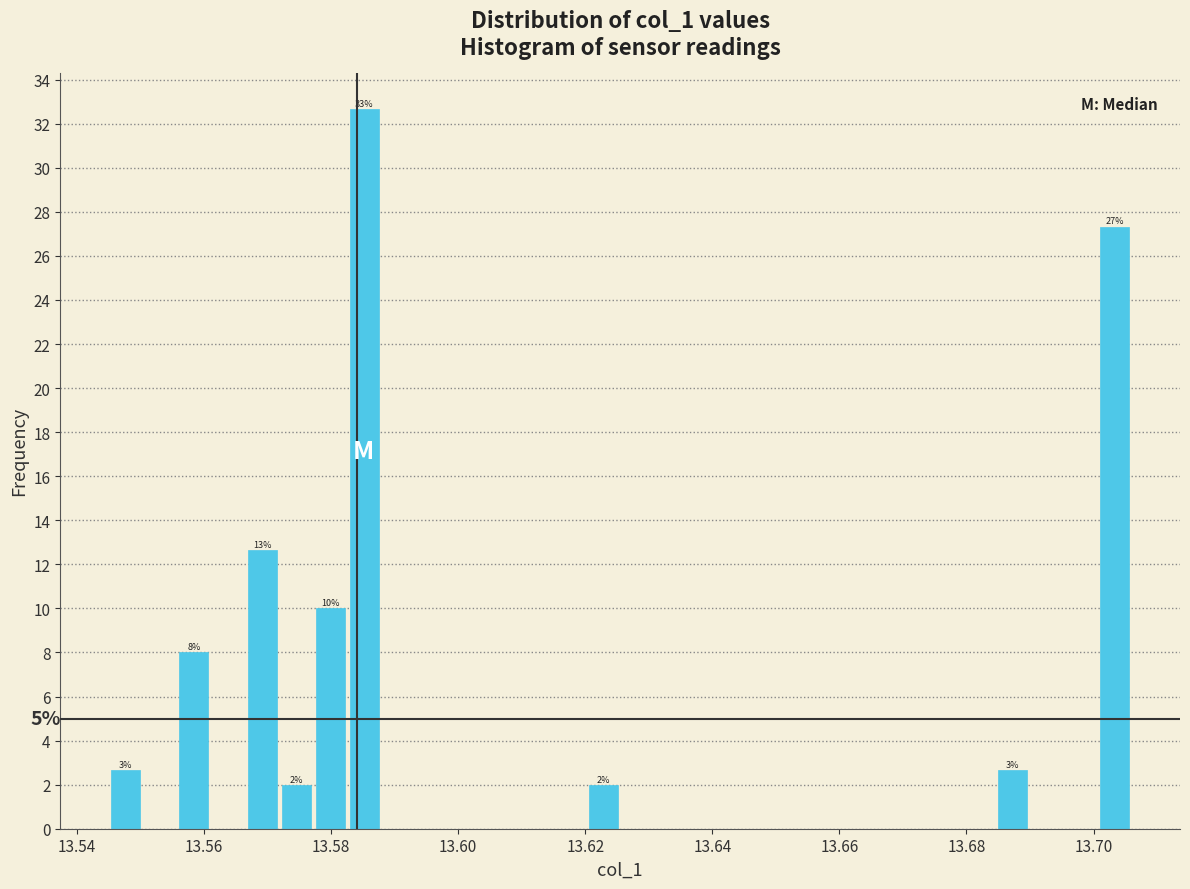

Around what value on the x-axis is the tallest bar? Give the approximate position of its centre, as read against the axis.

13.586